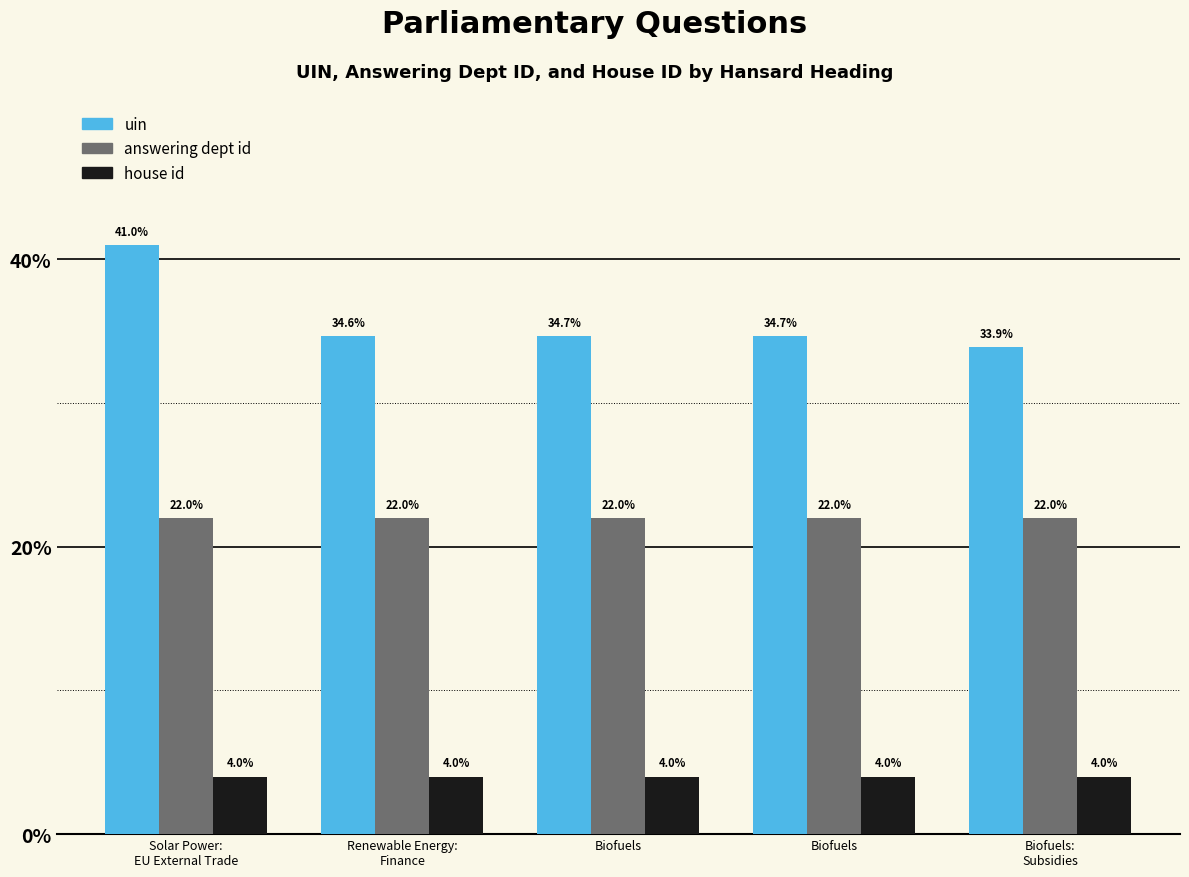

Count the number of data series in this chart.

3